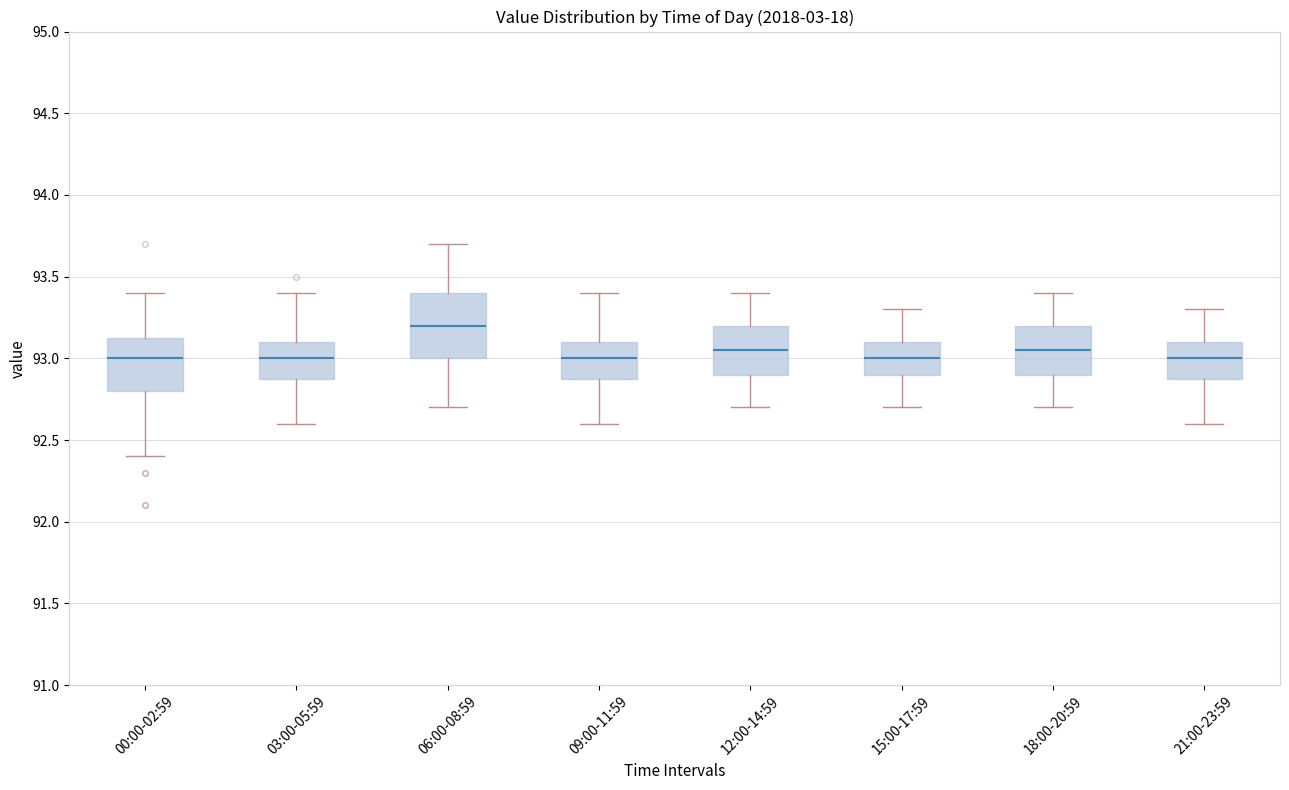

Reading left to right, transcribe this box plot: for each box, give where its median line is, the range the box spans, and where its two whiskers end, as read against the y-axis. The values are not printed on the chart, so give them approximately, as read against the axis.

00:00-02:59: median 93.00, box 92.80 to 93.15, whiskers 92.40 to 93.40
03:00-05:59: median 93.00, box 92.90 to 93.10, whiskers 92.60 to 93.40
06:00-08:59: median 93.20, box 93.00 to 93.40, whiskers 92.70 to 93.70
09:00-11:59: median 93.00, box 92.90 to 93.10, whiskers 92.60 to 93.40
12:00-14:59: median 93.05, box 92.90 to 93.20, whiskers 92.70 to 93.40
15:00-17:59: median 93.00, box 92.90 to 93.10, whiskers 92.70 to 93.30
18:00-20:59: median 93.05, box 92.90 to 93.20, whiskers 92.70 to 93.40
21:00-23:59: median 93.00, box 92.90 to 93.10, whiskers 92.60 to 93.30